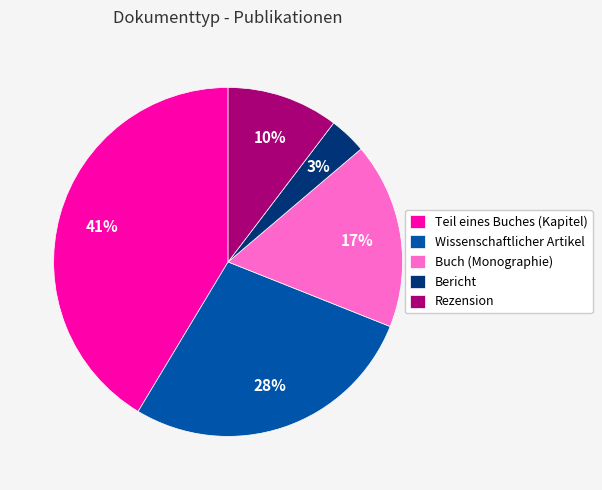

Rank the categories by value from lowest to highest.

Bericht, Rezension, Buch (Monographie), Wissenschaftlicher Artikel, Teil eines Buches (Kapitel)